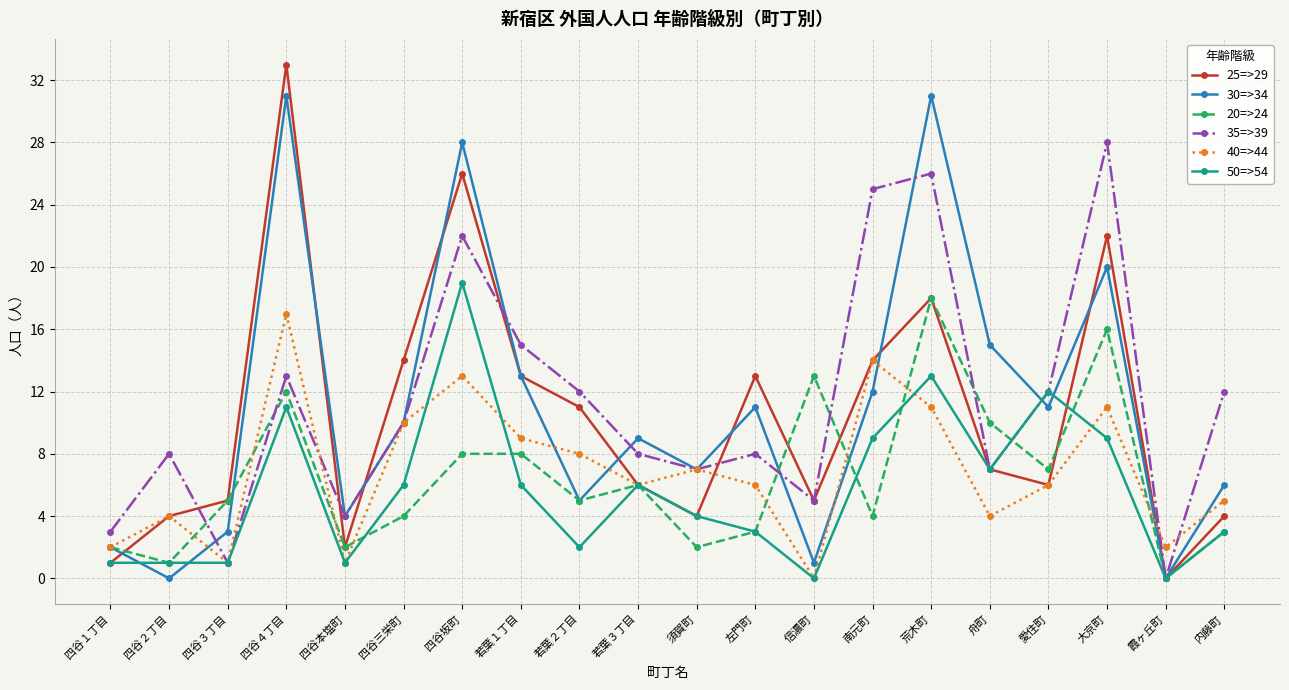

How many interior local valleys does the 30=>34 series have?

7